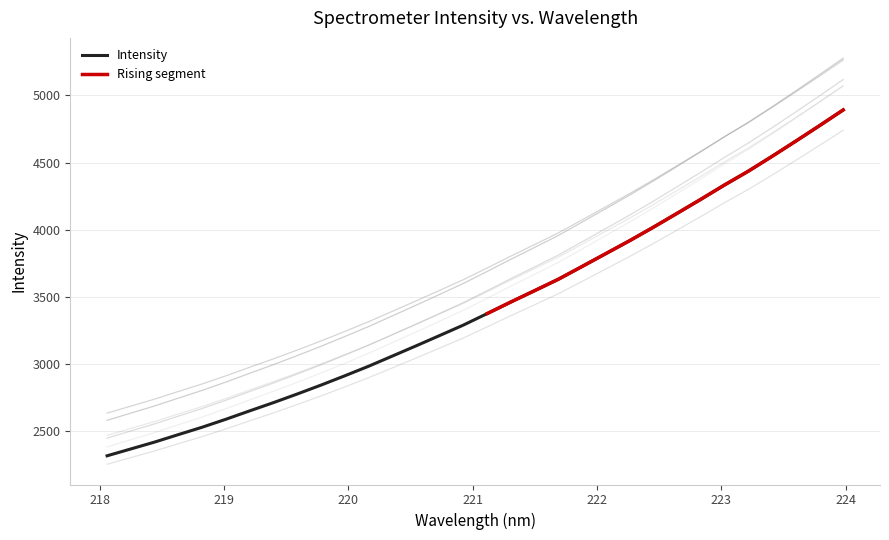

Which has a higher value, 221.6902 or 220.7354?

221.6902